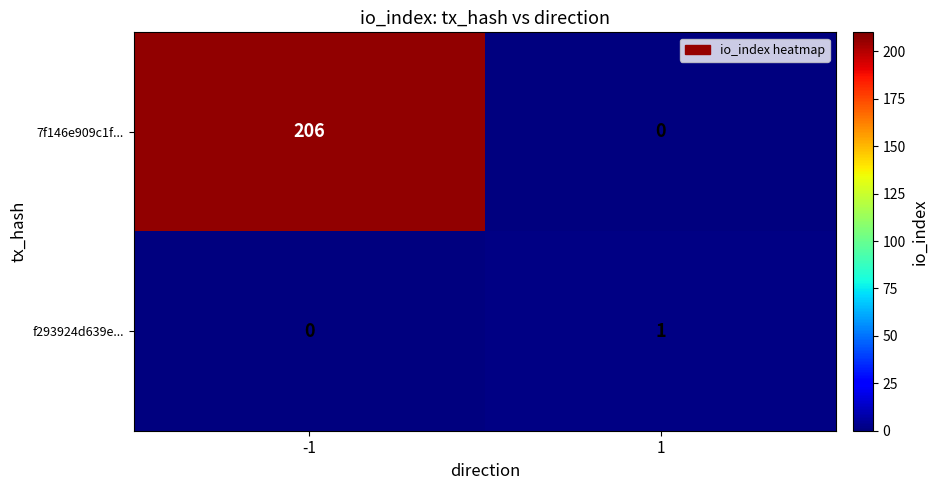

Is it true that 7f146e909c1f... equals 119 at 1?

False